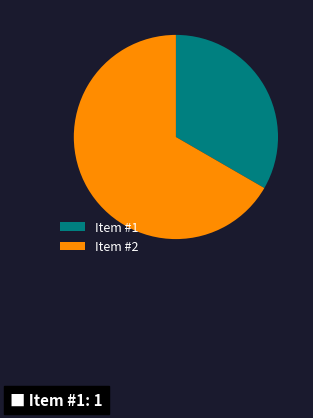

Approximately how many times larger is the value at Item #2 compared to Item #1?

2.0